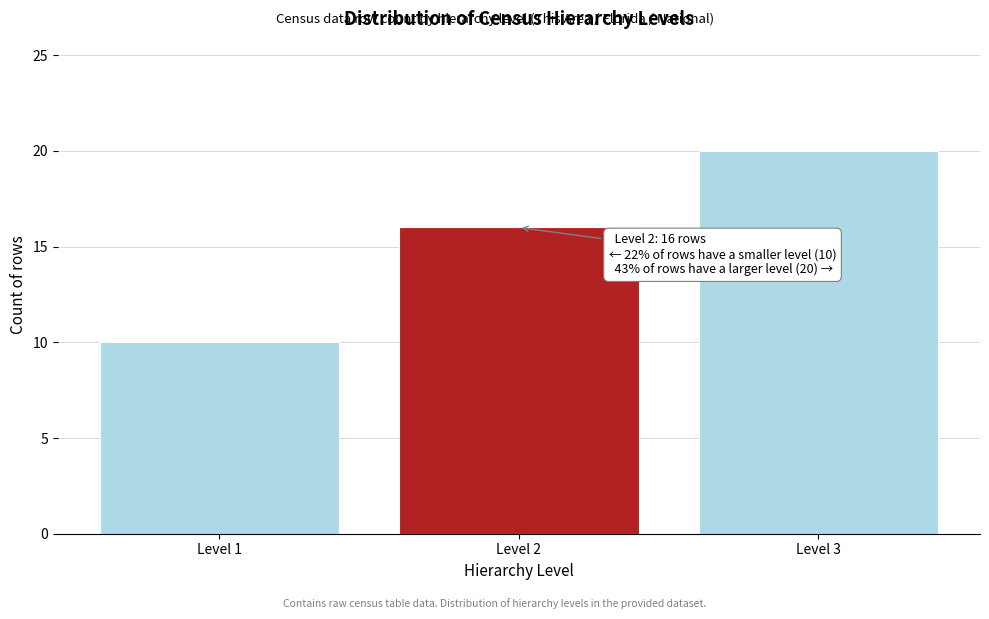

Reading left to right, list all the values displayed in this chart.

Level 1=10	Level 2=16	Level 3=20